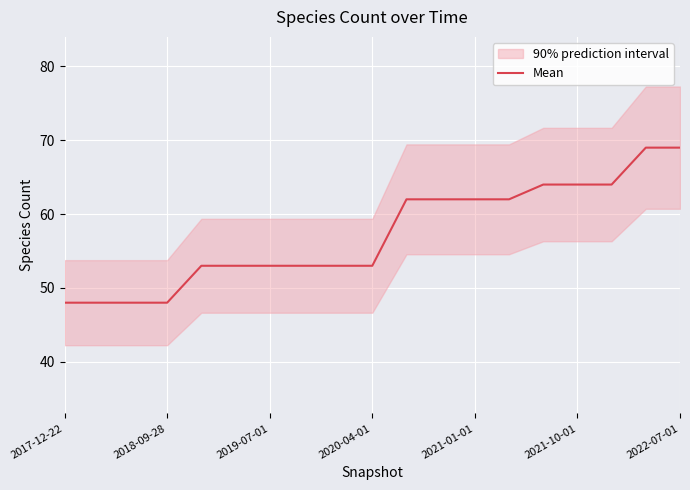

True or false: there are more than 2 points higher than both neighbors.

False